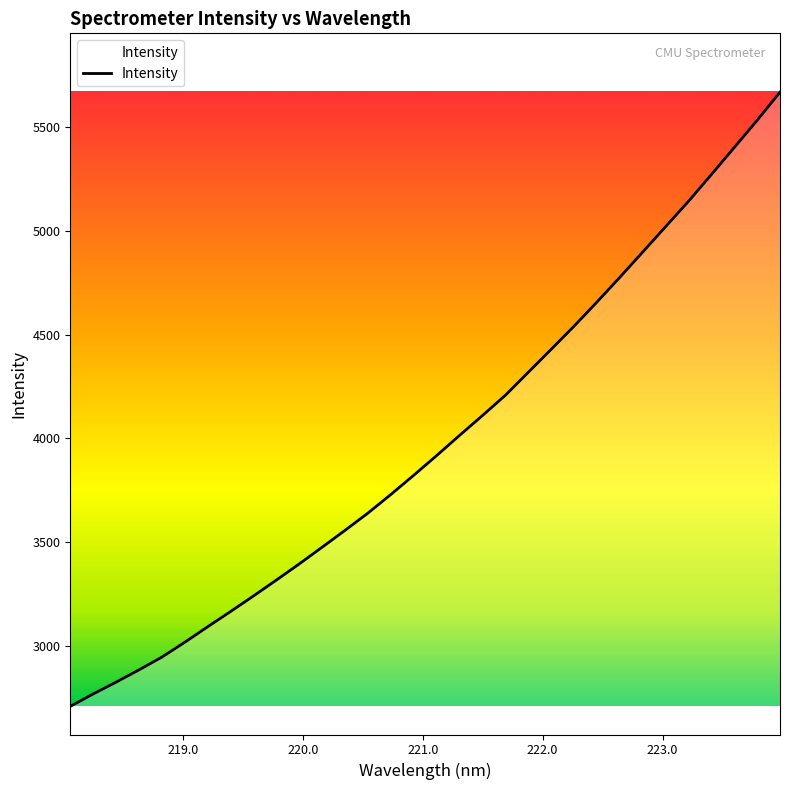

What is the difference between the maximum and minimum values?

2955.3